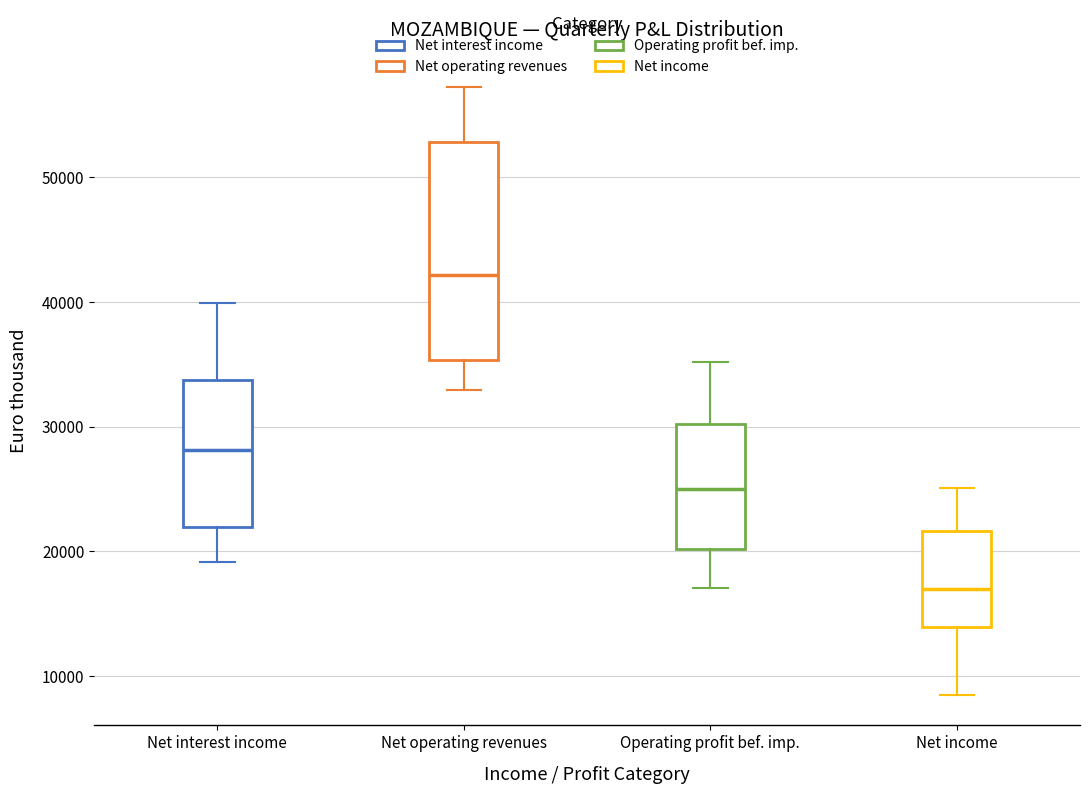

Where is the upper edge of the box for Net interest income on the y-axis? The values are not printed on the chart, so give them approximately, as read against the axis.

34000